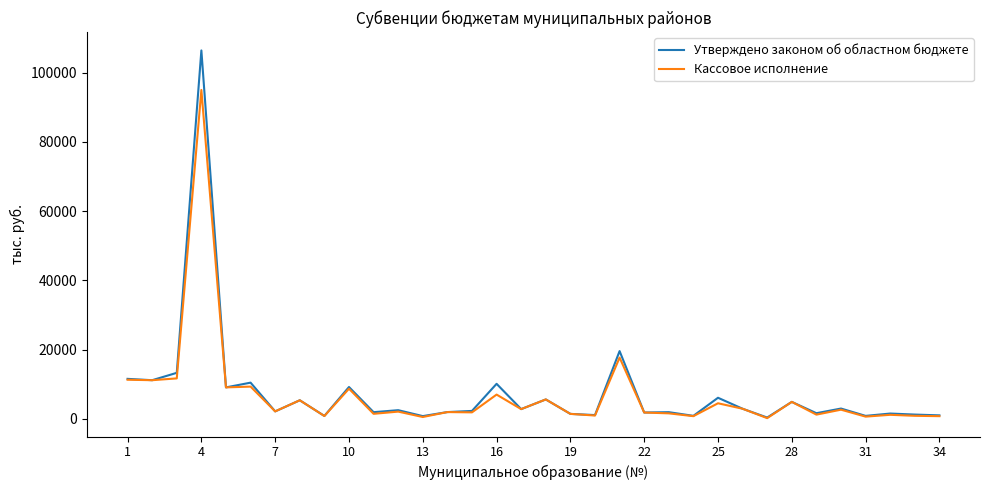

What is the maximum value for Кассовое исполнение?

95024.2